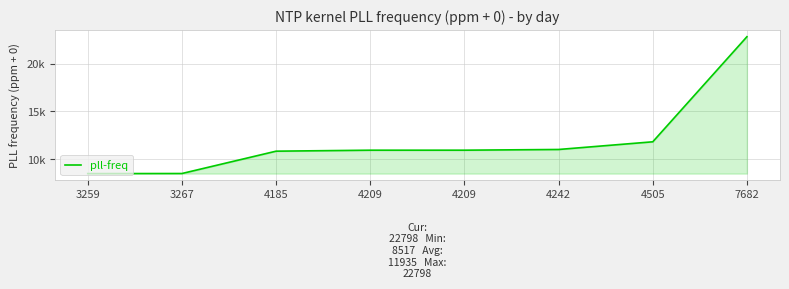

Does the chart have visible grid lines?

Yes